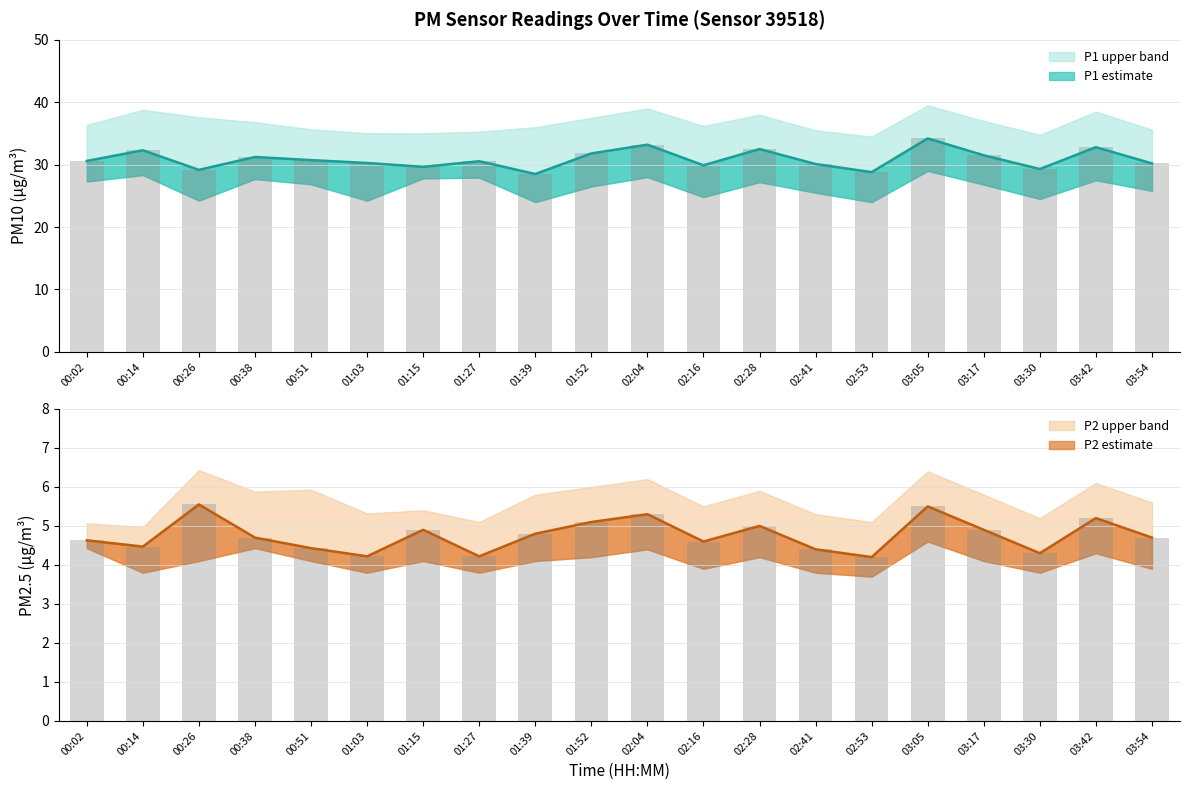

What is the difference between the second highest and second lowest values in the P1 (PM10) series?

4.4